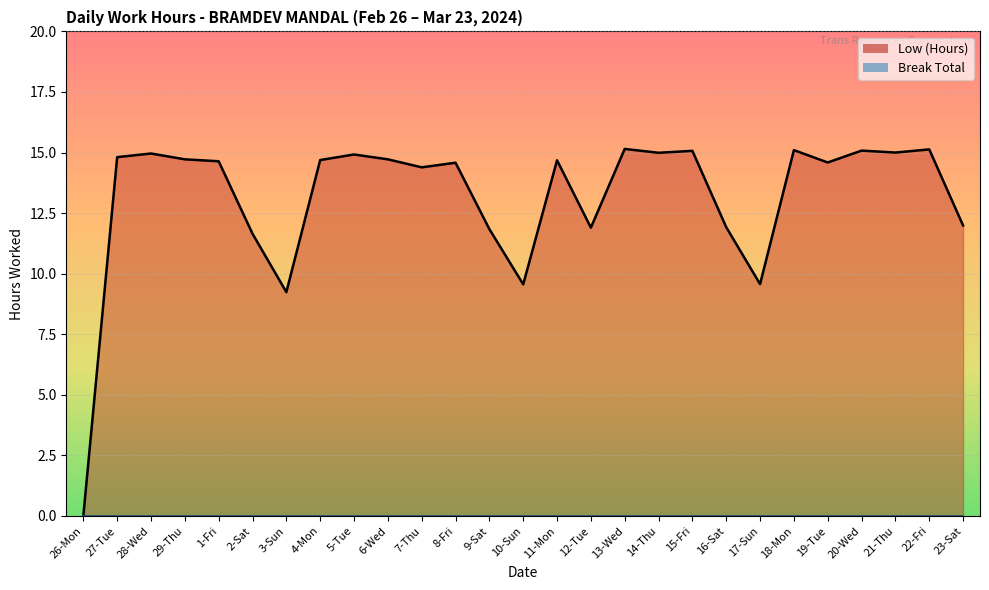

List the labels in order of value, largest first.

13-Wed, 22-Fri, 18-Mon, 20-Wed, 15-Fri, 21-Thu, 14-Thu, 28-Wed, 5-Tue, 27-Tue, 29-Thu, 6-Wed, 4-Mon, 11-Mon, 1-Fri, 19-Tue, 8-Fri, 7-Thu, 23-Sat, 16-Sat, 12-Tue, 9-Sat, 2-Sat, 17-Sun, 10-Sun, 3-Sun, 26-Mon